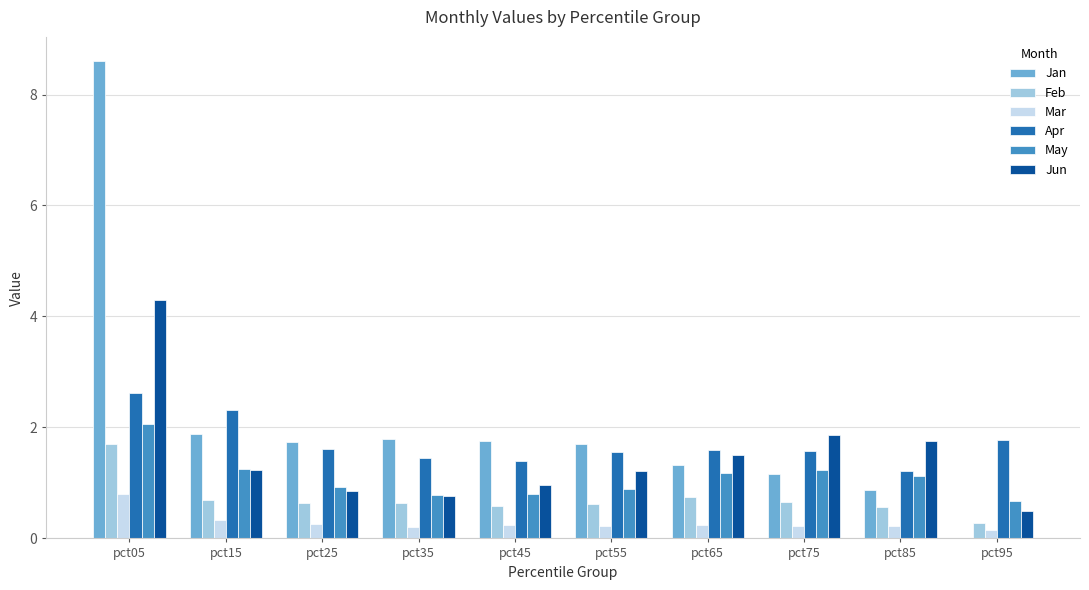

What is the sum of the Apr values at pct45 and pct55?

2.9